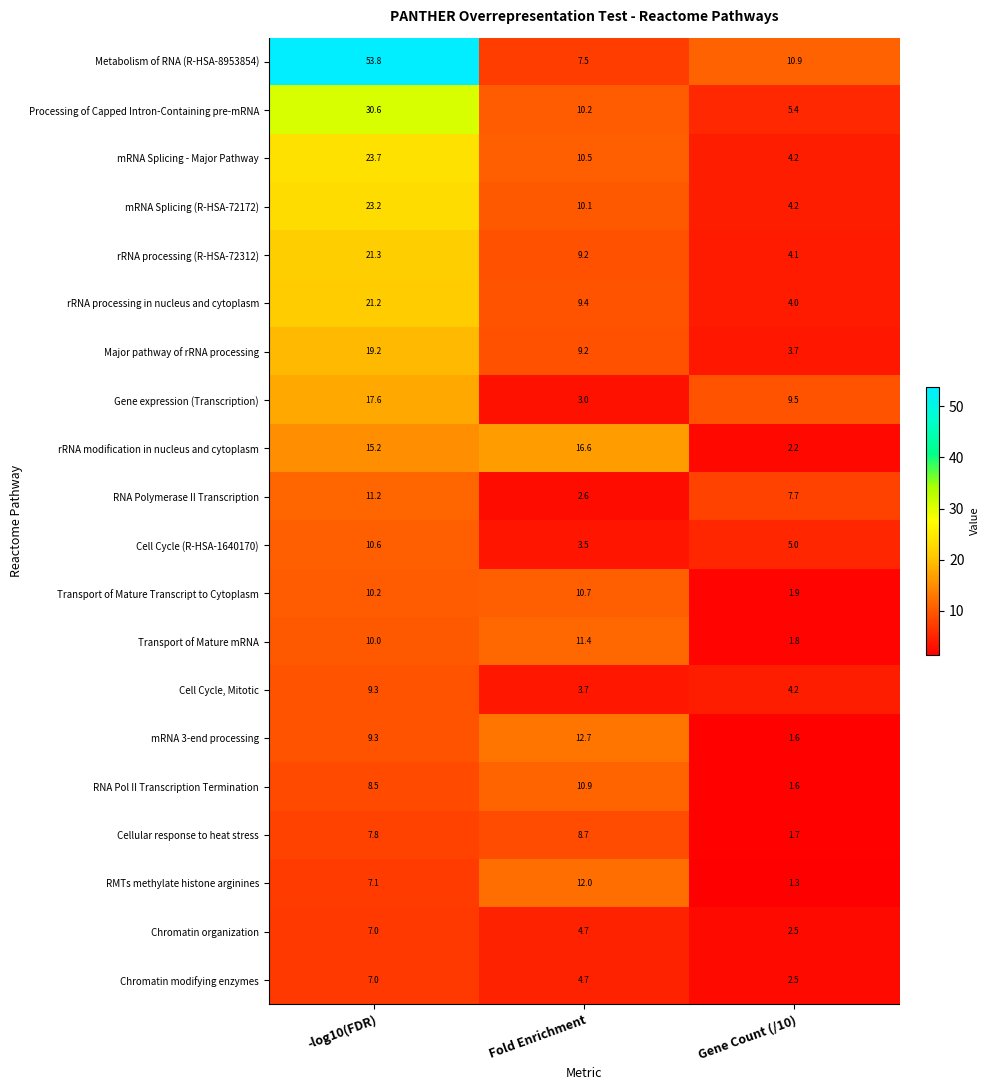

List the labels in order of Cell Cycle, Mitotic value, largest first.

-log10(FDR), Gene Count (/10), Fold Enrichment